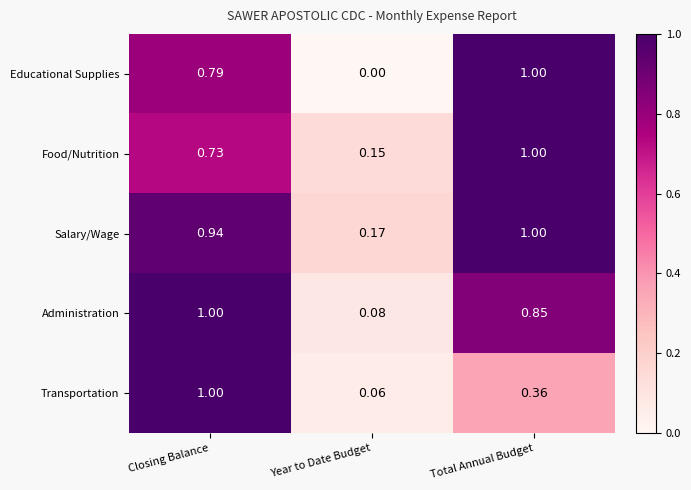

At Year to Date Budget, list the series in order from smallest to largest.

Educational Supplies, Transportation, Administration, Food/Nutrition, Salary/Wage